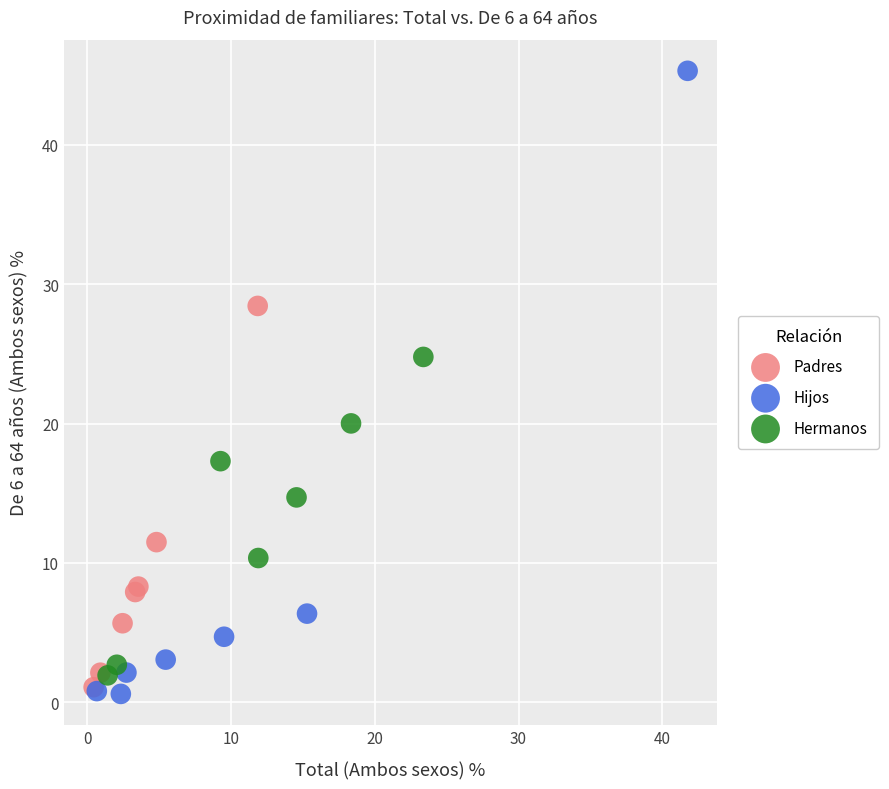

Which series contains the highest Y value?

Hijos